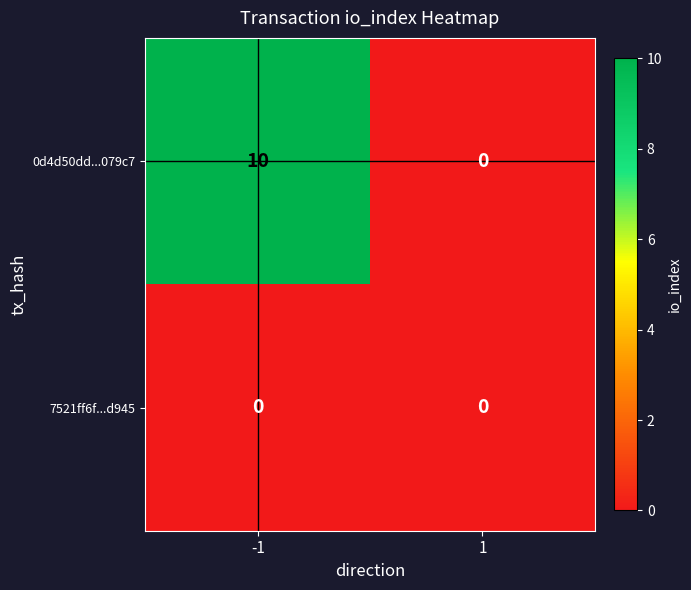

Reading left to right, extract all data points from this chart.

0d4d50dd...079c7: -1=10	1=0
7521ff6f...d945: -1=0	1=0